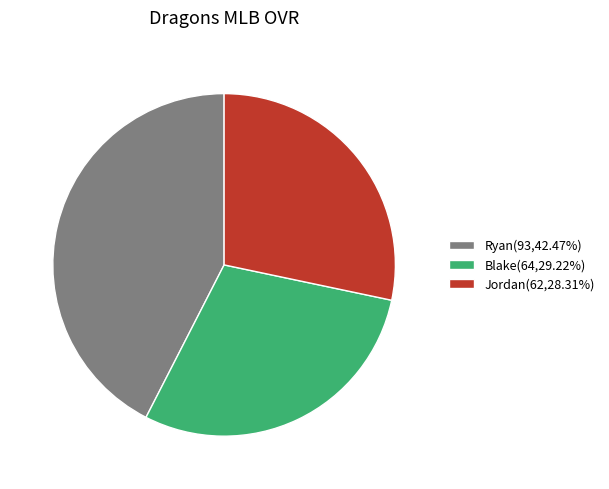

How many slices are in this pie chart?

3